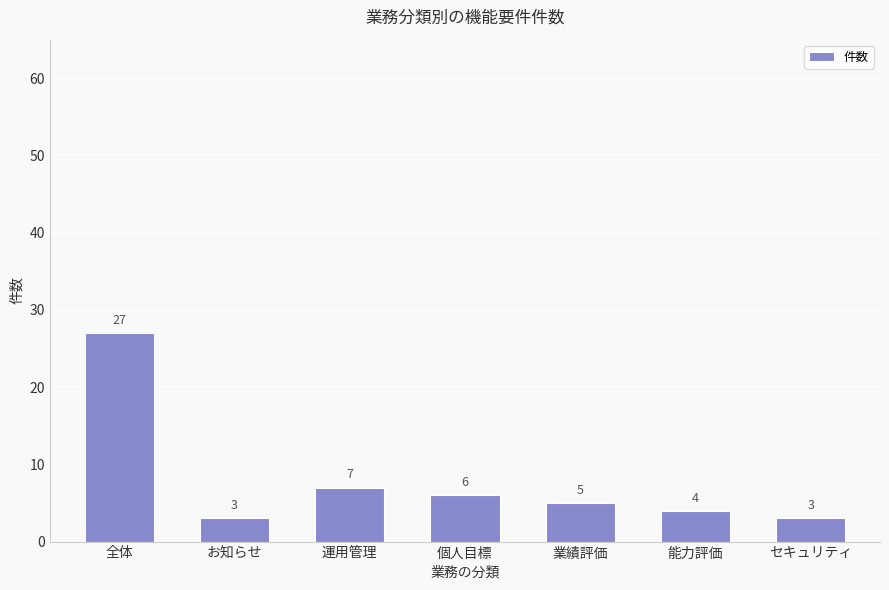

Reading right to left, transcribe all the data shown in this chart.

セキュリティ=3	能力評価=4	業績評価=5	個人目標=6	運用管理=7	お知らせ=3	全体=27